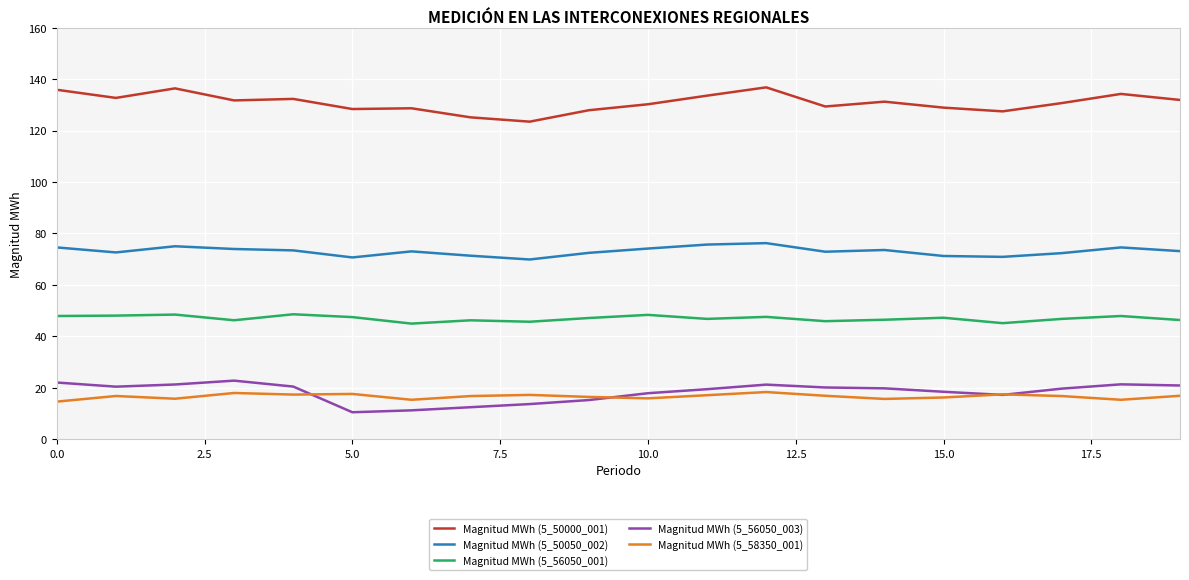

True or false: Magnitud MWh (5_50000_001) and Magnitud MWh (5_56050_001) cross at least once.

False